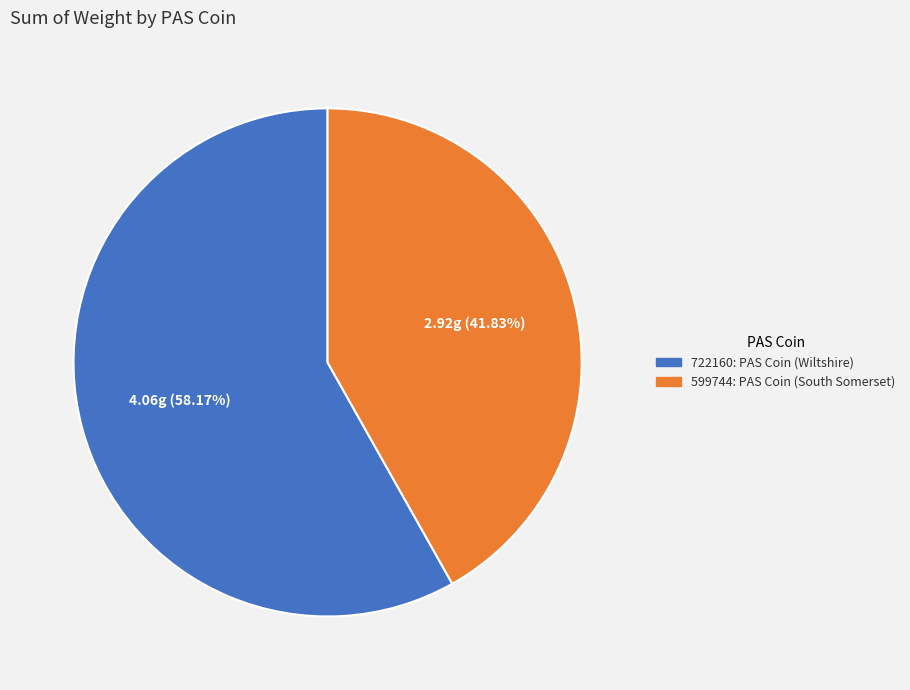

Count the number of slices in the pie.

2